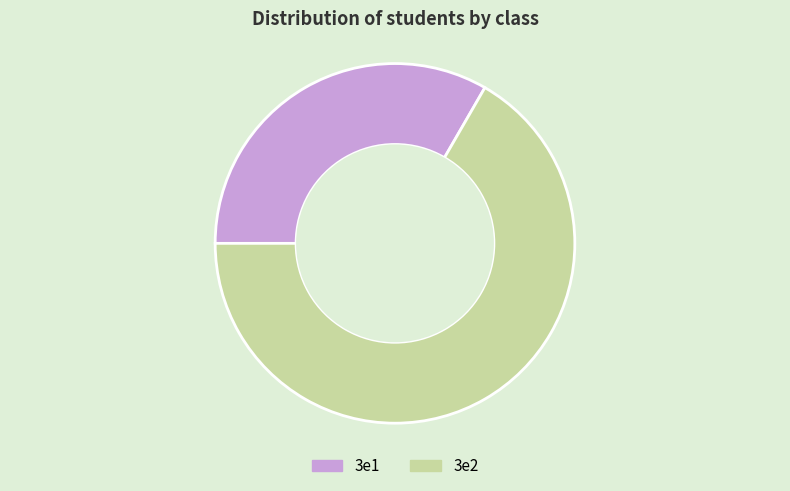

Which category has the smallest portion of the pie?

3e1